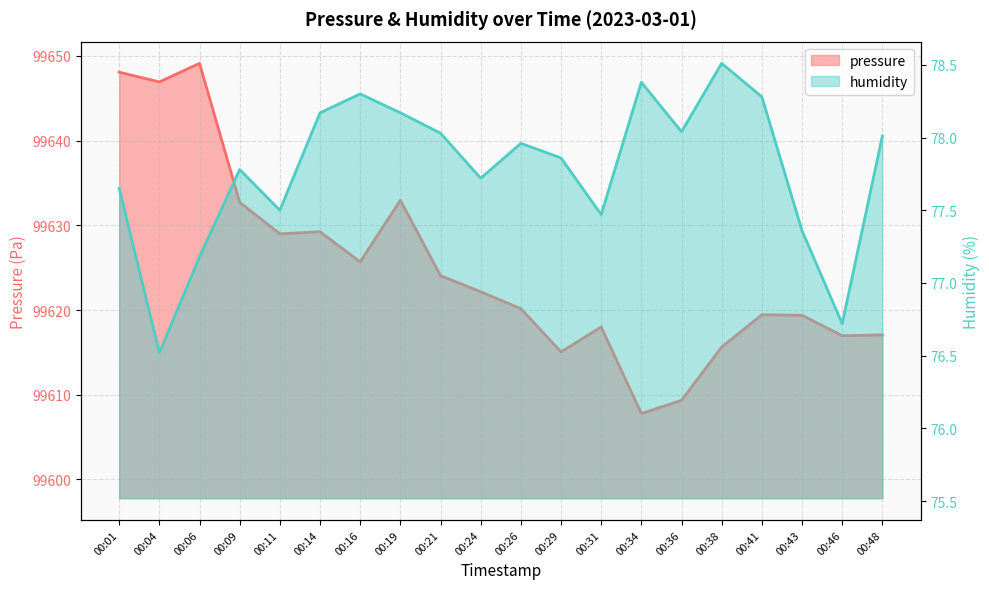

List the labels in order of humidity value, smallest first.

00:04, 00:46, 00:06, 00:43, 00:31, 00:11, 00:01, 00:24, 00:09, 00:29, 00:26, 00:48, 00:21, 00:36, 00:14, 00:19, 00:41, 00:16, 00:34, 00:38